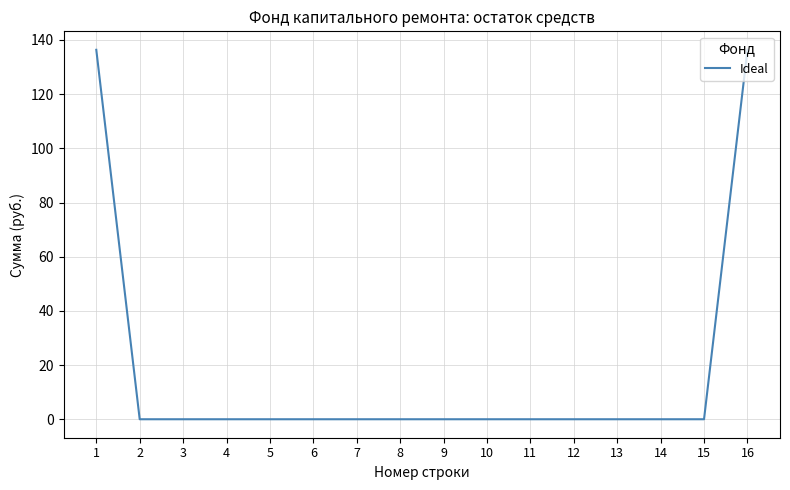

What is the change in value from 2 to 16?

+136.4